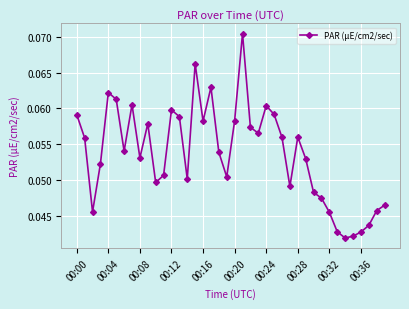

What is the sum of all values?

2.1